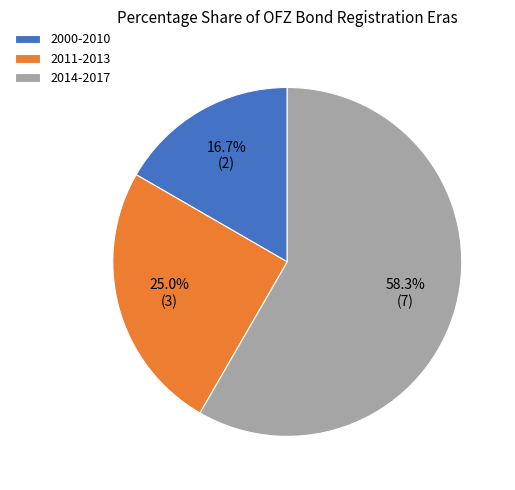

To the nearest percent, what is the average slice percentage?

33%